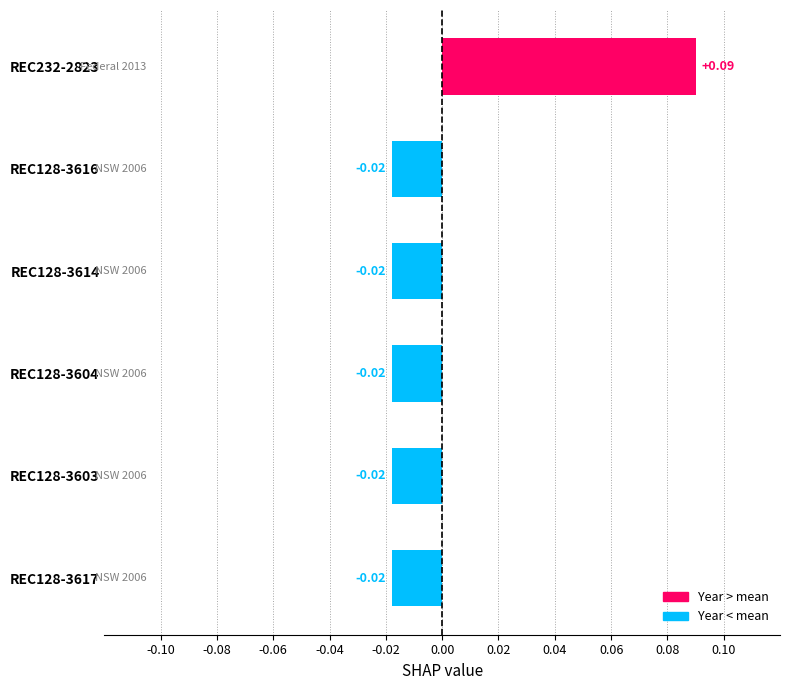

Between REC128-3617 and REC232-2823, which is larger?

REC232-2823